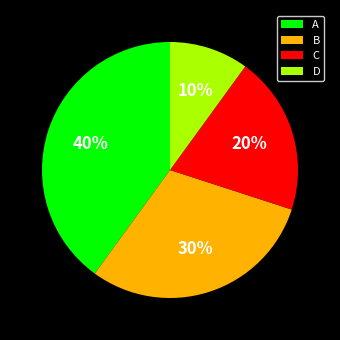

The C slice represents 26% of the pie. True or false?

False